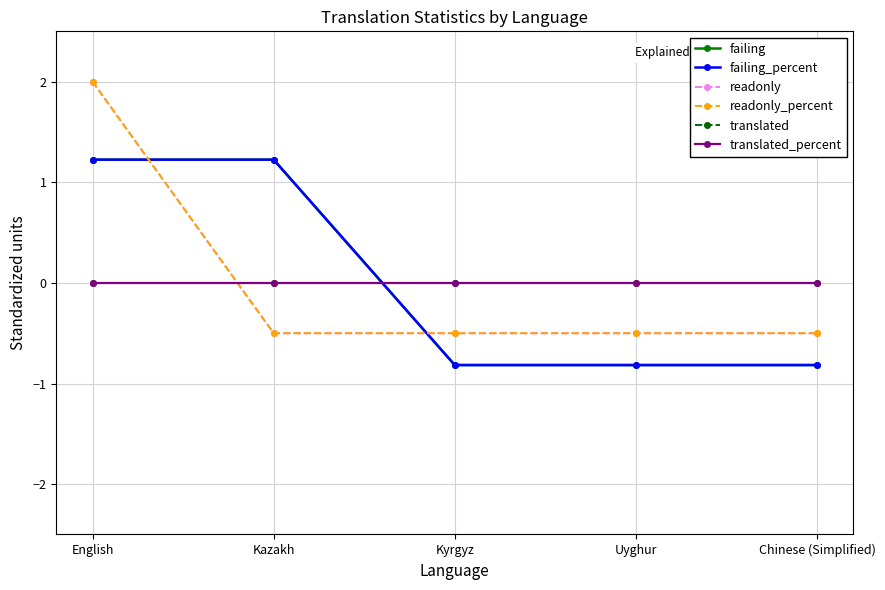

True or false: readonly_percent has more than 2 interior local peaks.

False